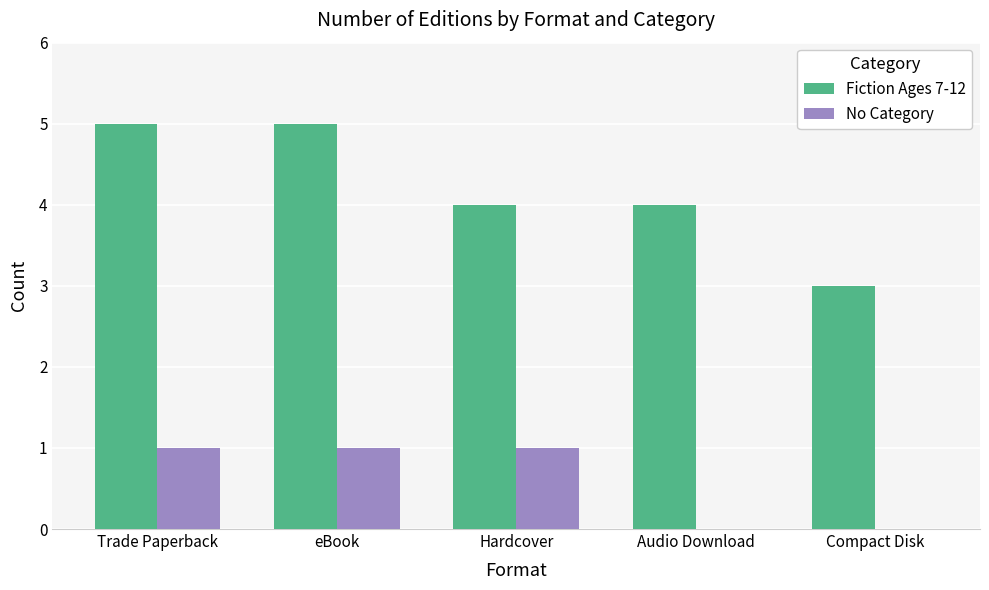

What is the sum of the Fiction Ages 7-12 values at Compact Disk and Trade Paperback?

8